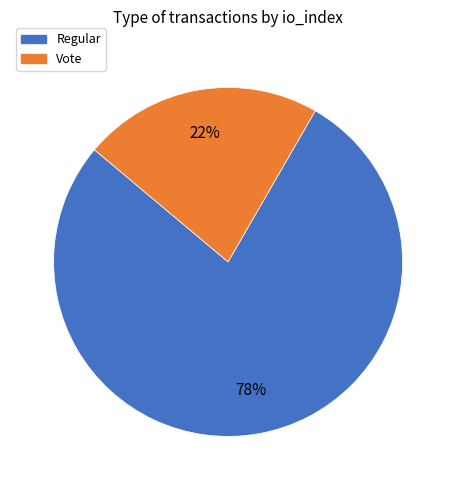

To the nearest percent, what is the difference between the Regular and Vote slice percentages?

56%